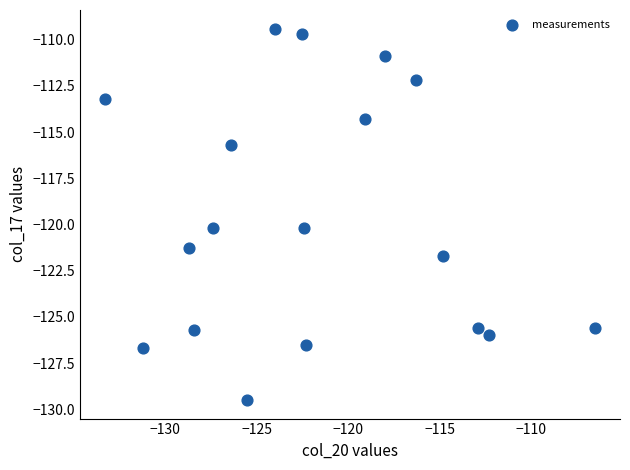

What is the range of X values (max minus min)?

26.8